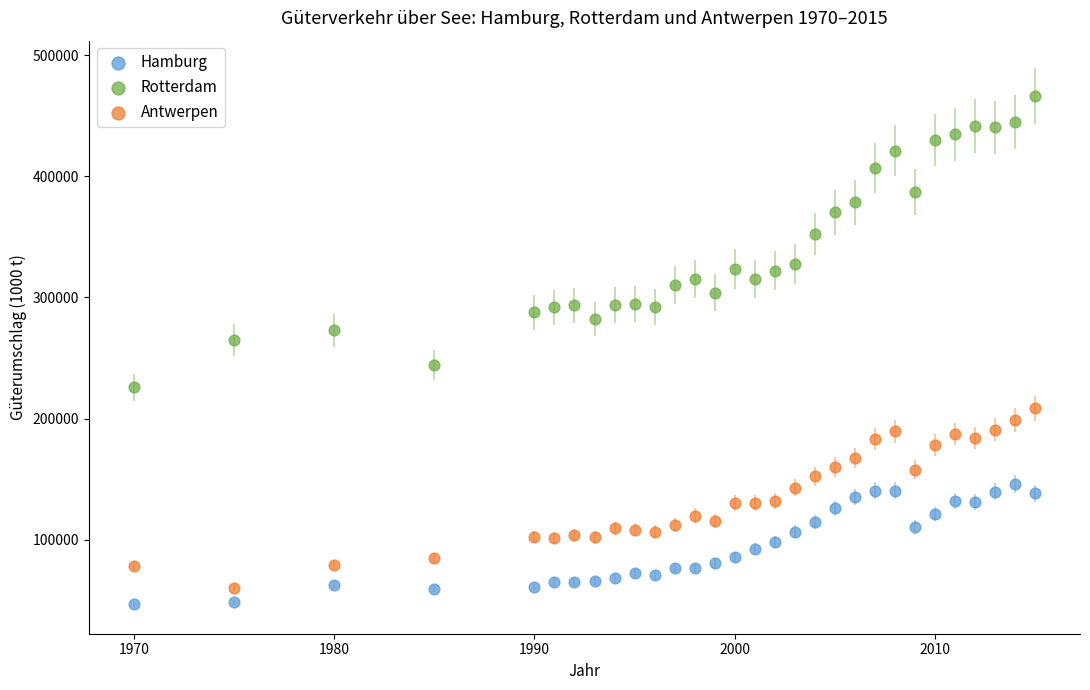

Which series has the widest spread of Y values?

Rotterdam